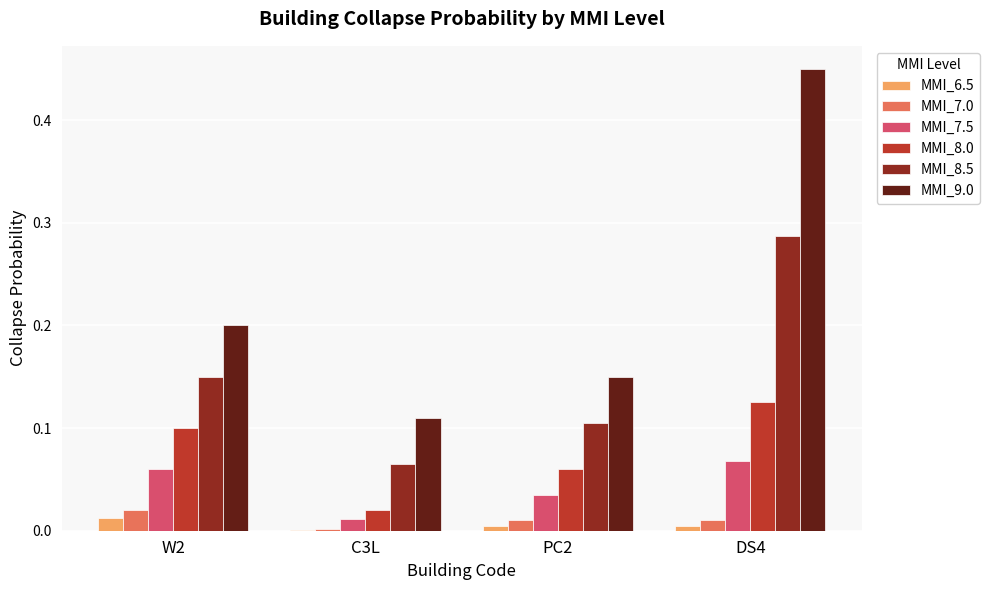

Which category has the highest value in the MMI_8.5 series?

DS4